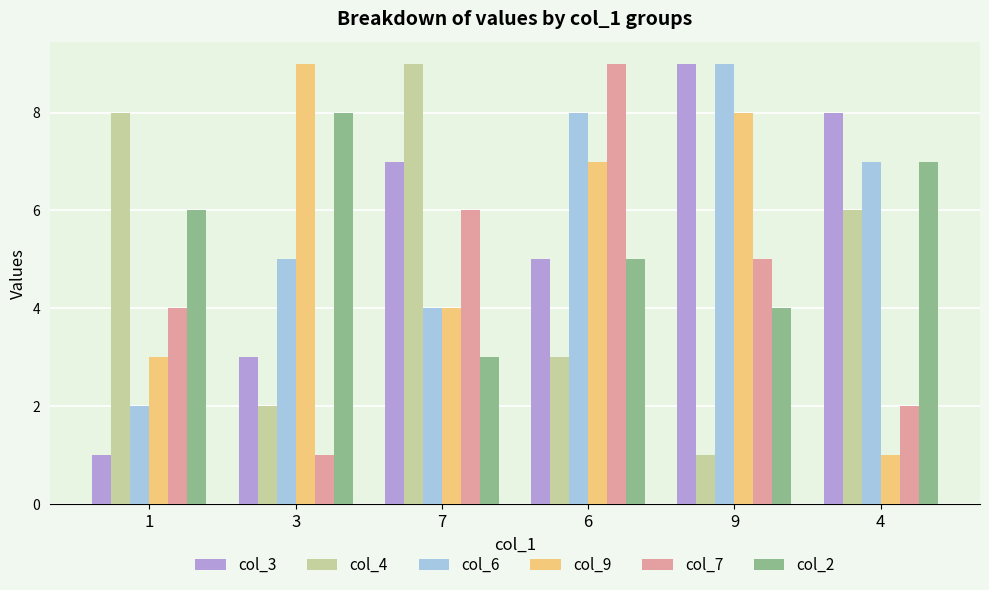

List the labels in order of col_4 value, smallest first.

9, 3, 6, 4, 1, 7